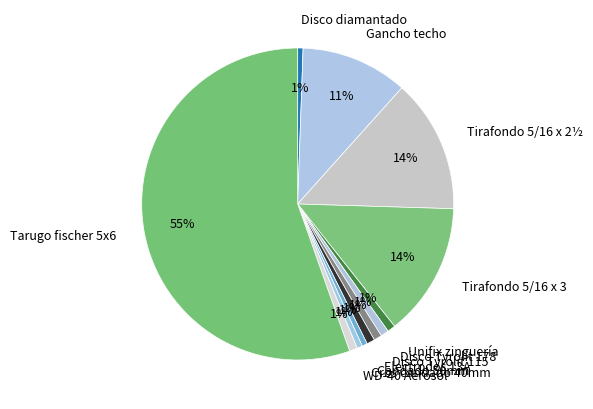

Is Tarugo fischer 5x6 the majority of the pie?

Yes